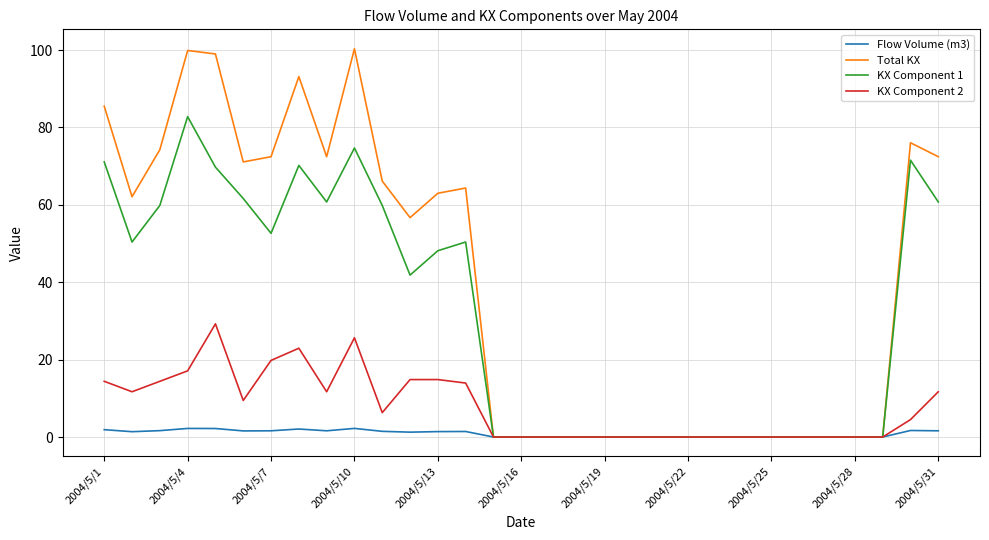

Which series has the largest total across all categories?

Total KX